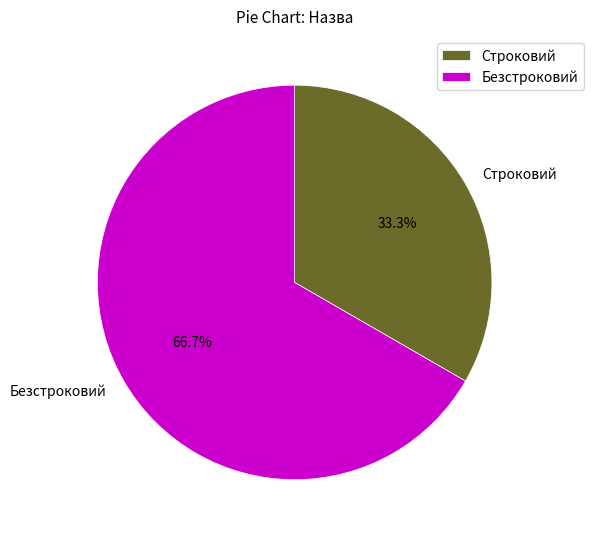

What is the majority slice?

Безстроковий